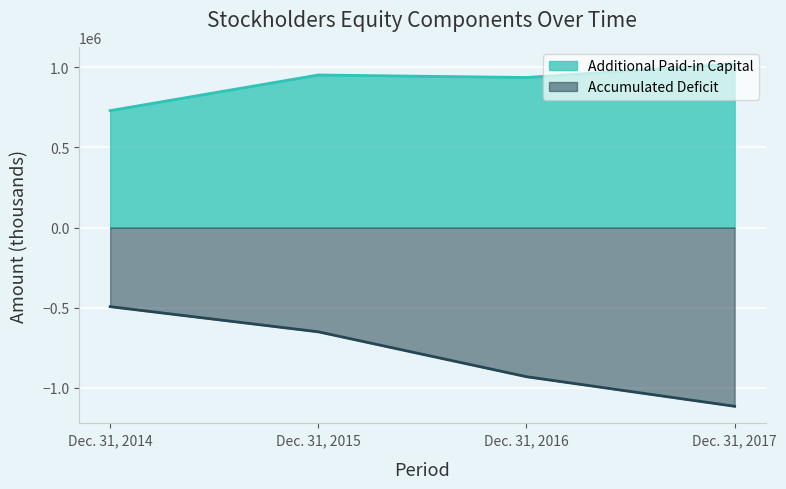

How many series are shown in this chart?

2